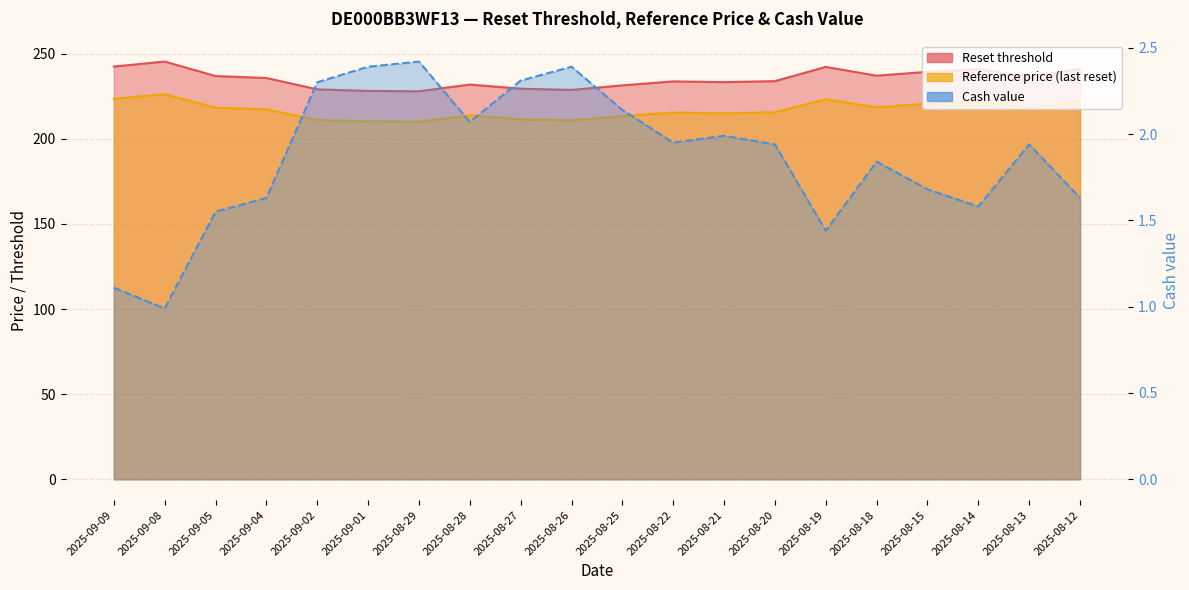

True or false: Reset threshold and Cash value cross at least once.

False